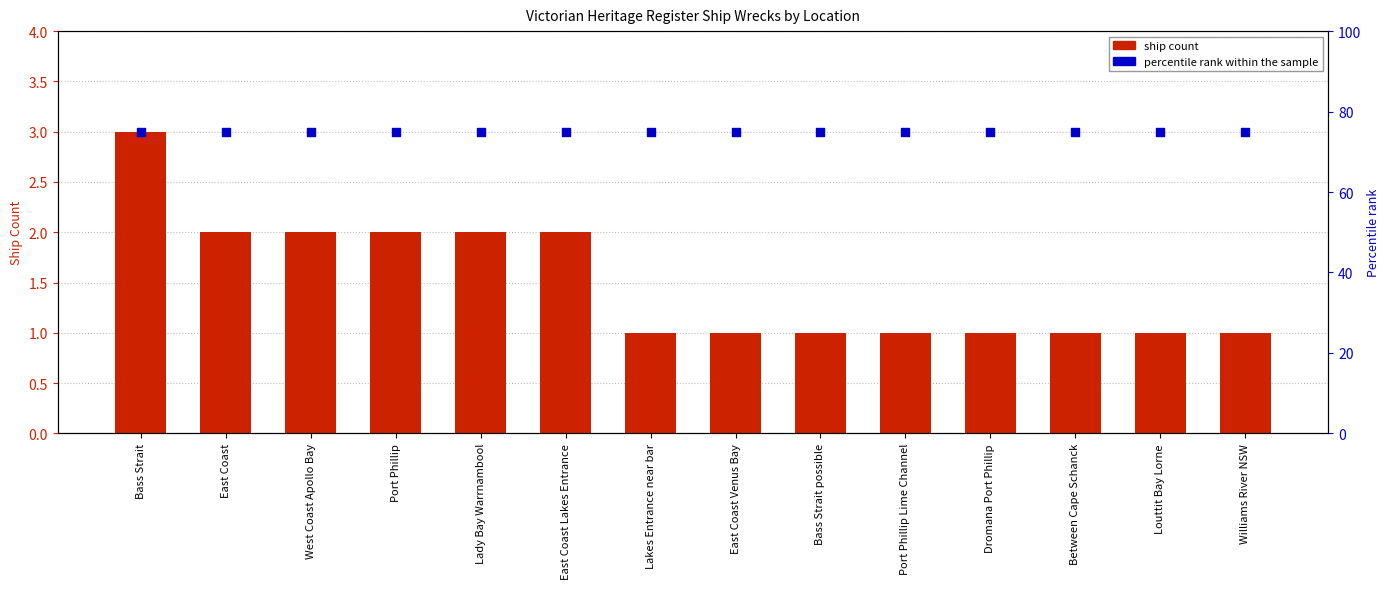

Which series has the widest spread of Y values?

ship count